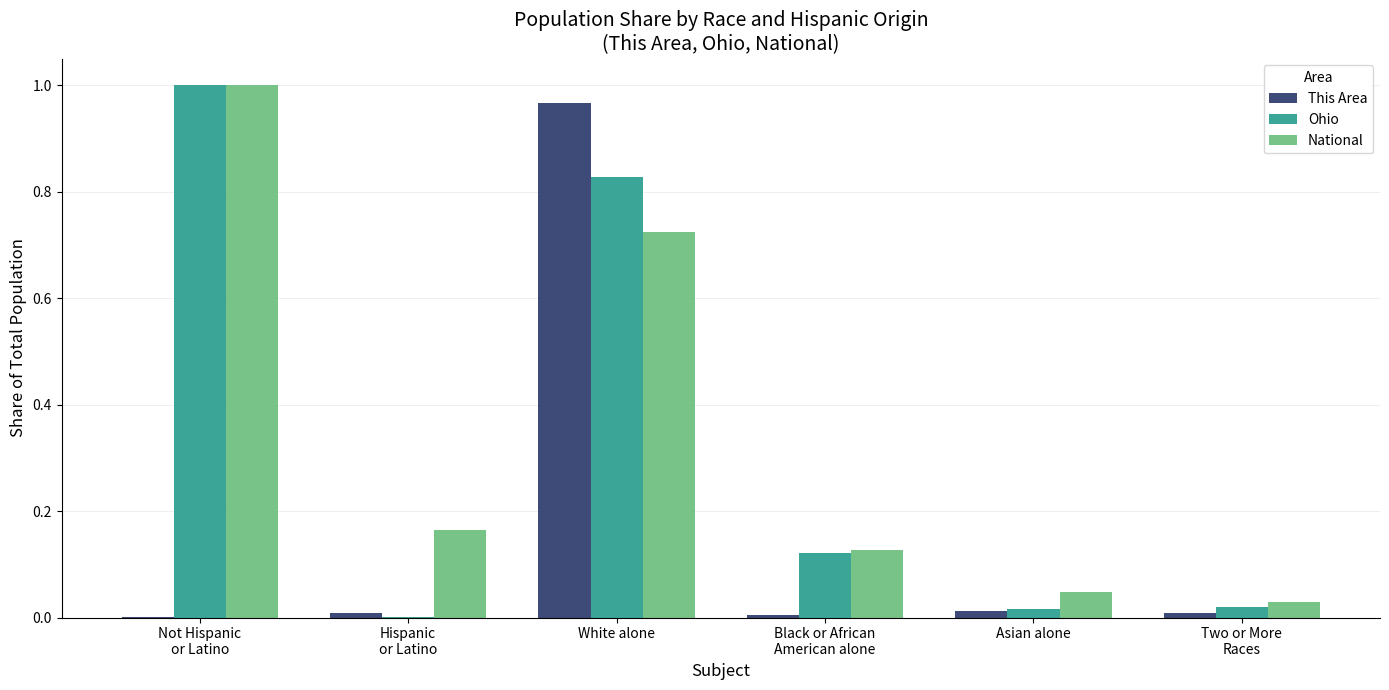

At which category is the sum across all series the highest?

White alone